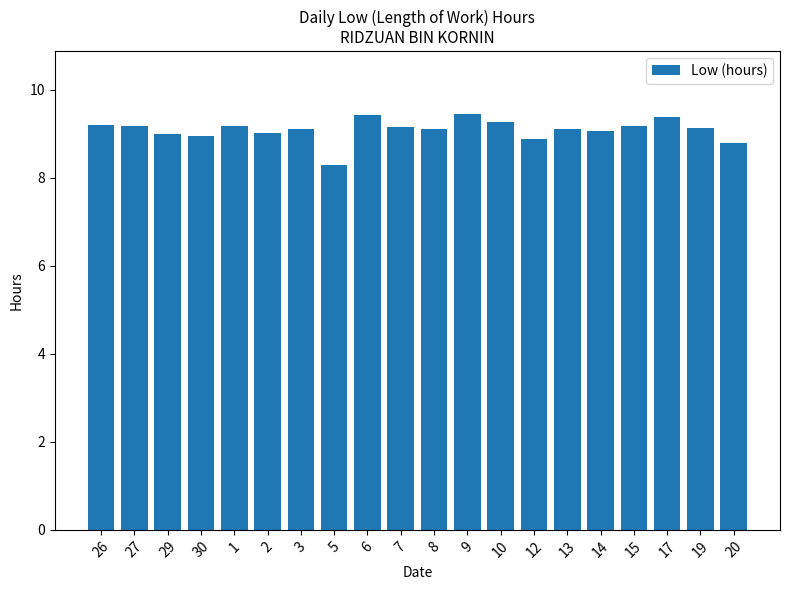

Which category has the lowest value across all series?

5